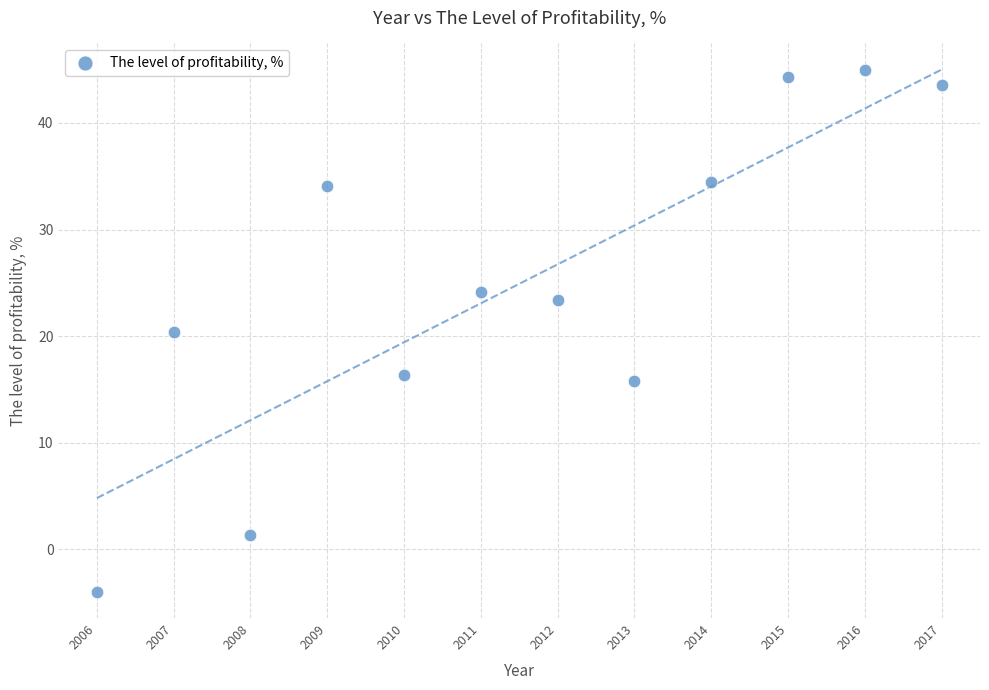

What is the range of X values (max minus min)?

11.0